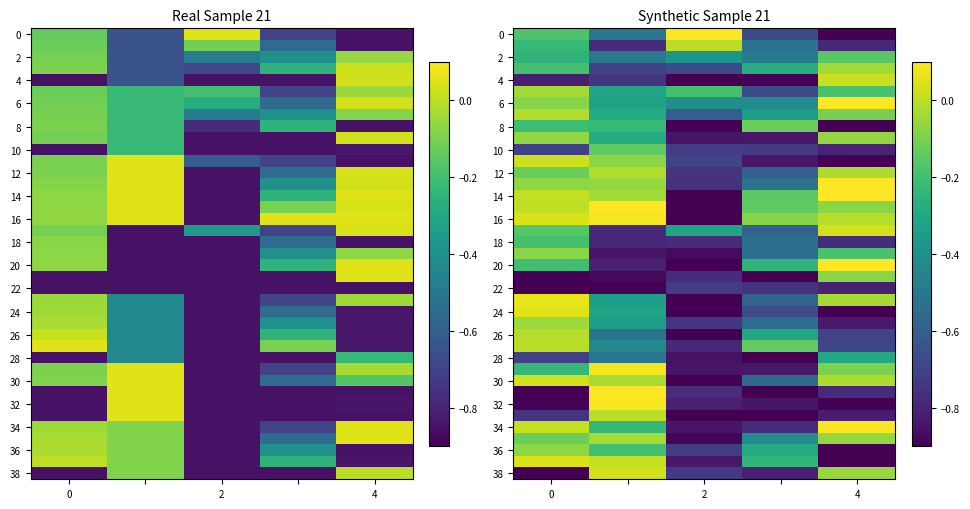

The value of 30 at 0 is 0.0. True or false?

False